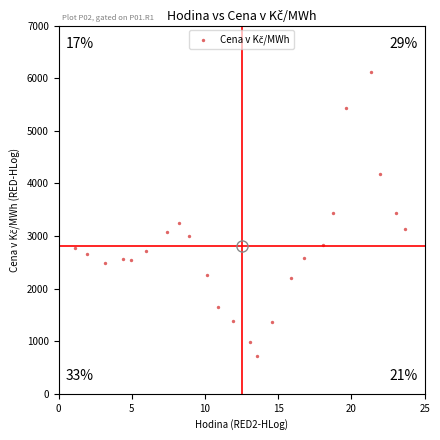

What is the range of X values (max minus min)?

22.5